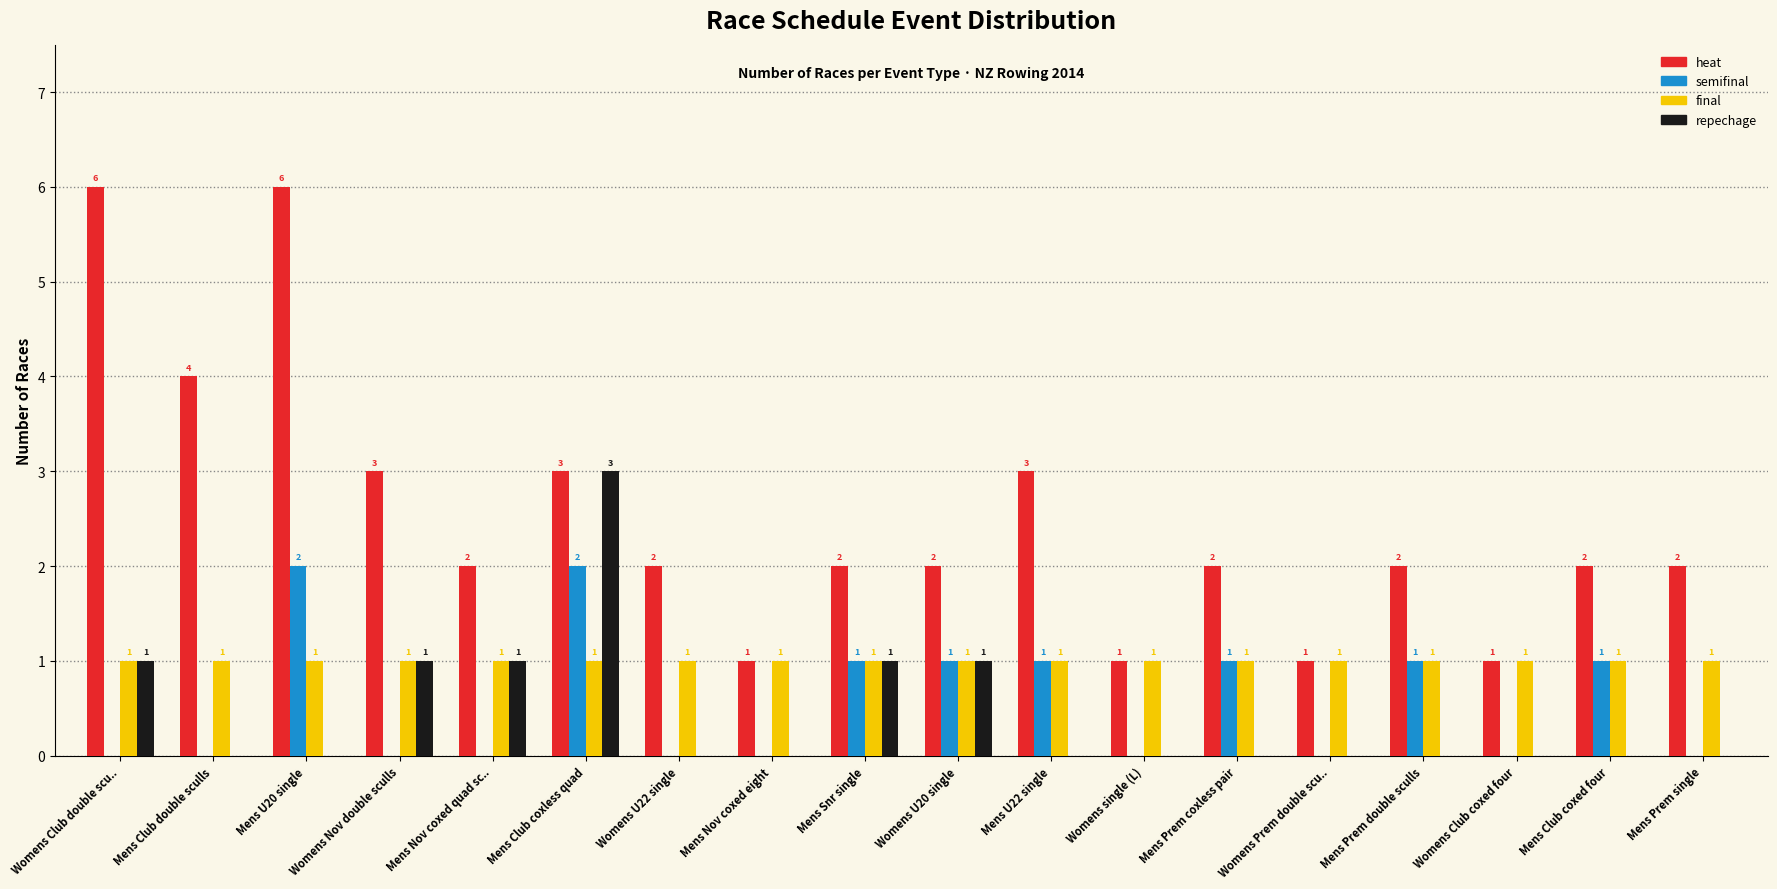

What is the highest value of the heat series?

6